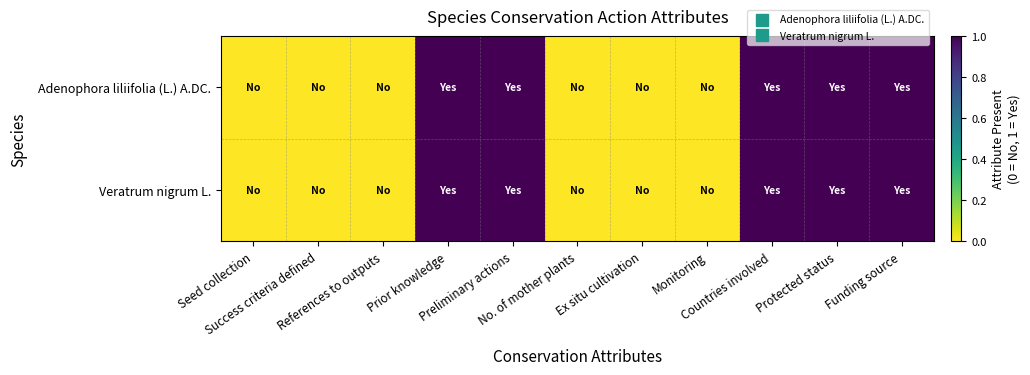

Between Seed collection and Ex situ cultivation, which is larger?

Seed collection